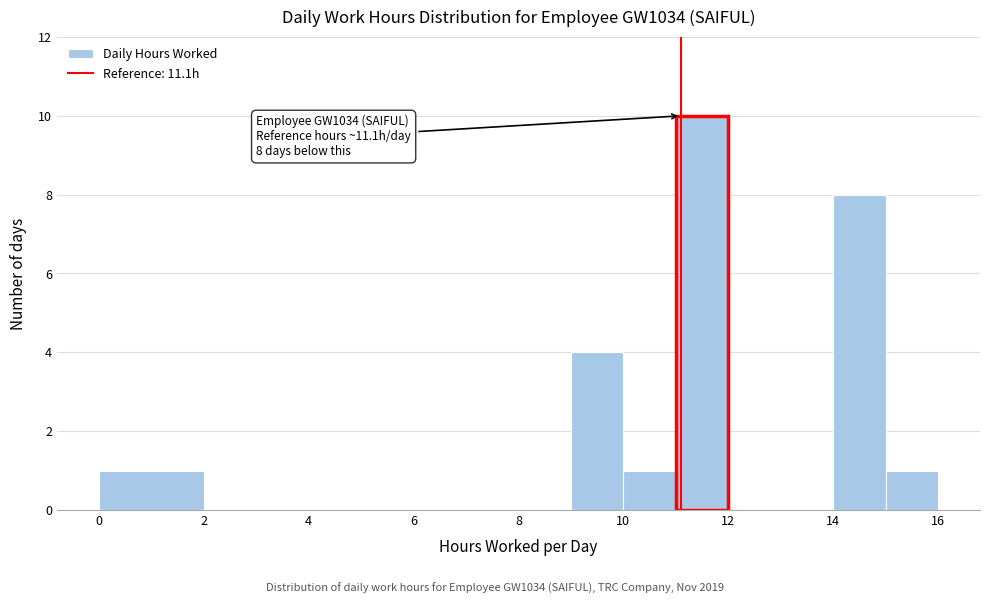

Over which range of the x-axis is the bar tallest?

11 to 12